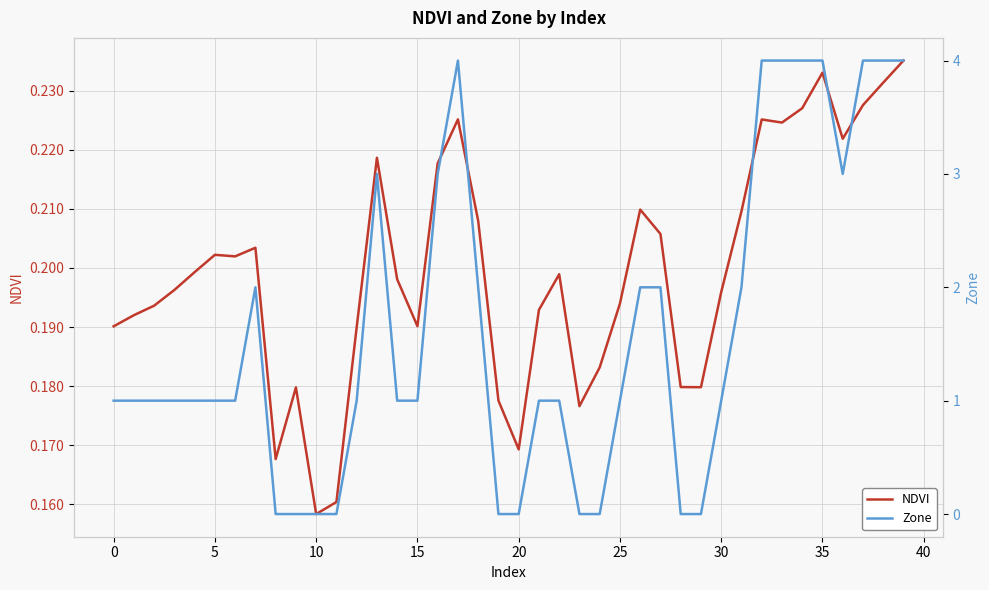

What is the difference between the highest and lowest values at 19?

0.2